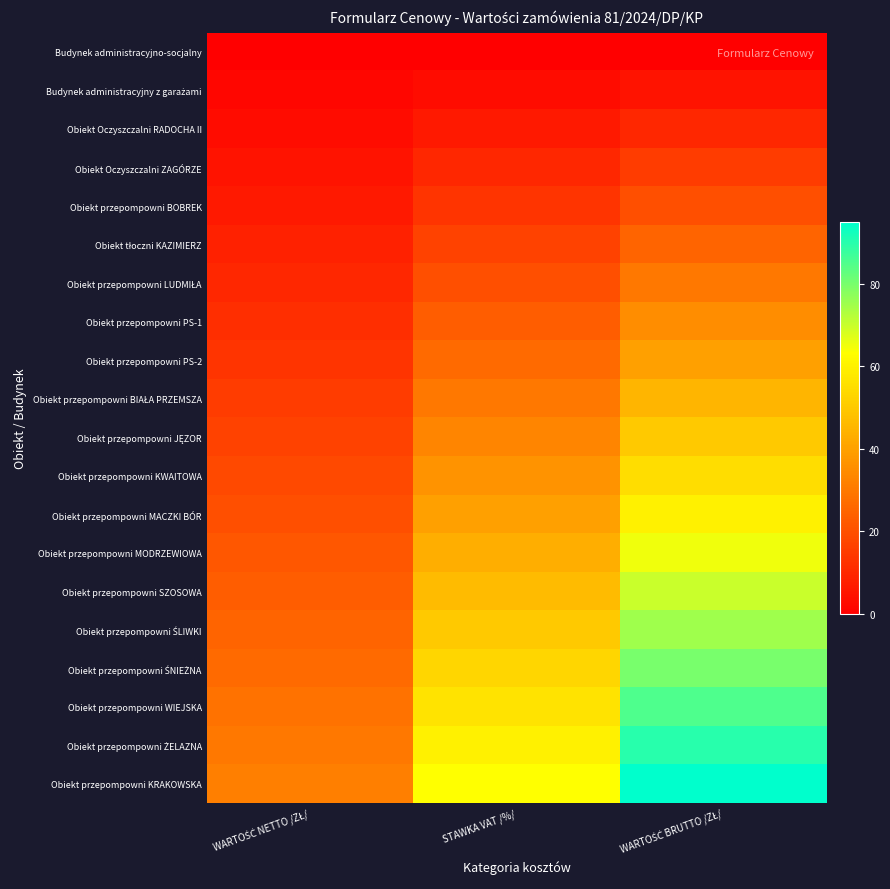

How many distinct data groups are displayed?

20